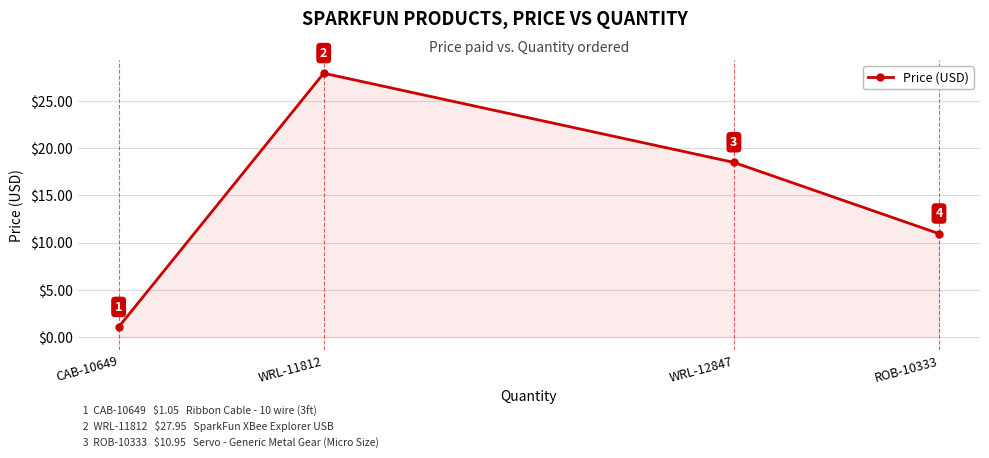

What is the difference between the maximum and second lowest values?

17.0